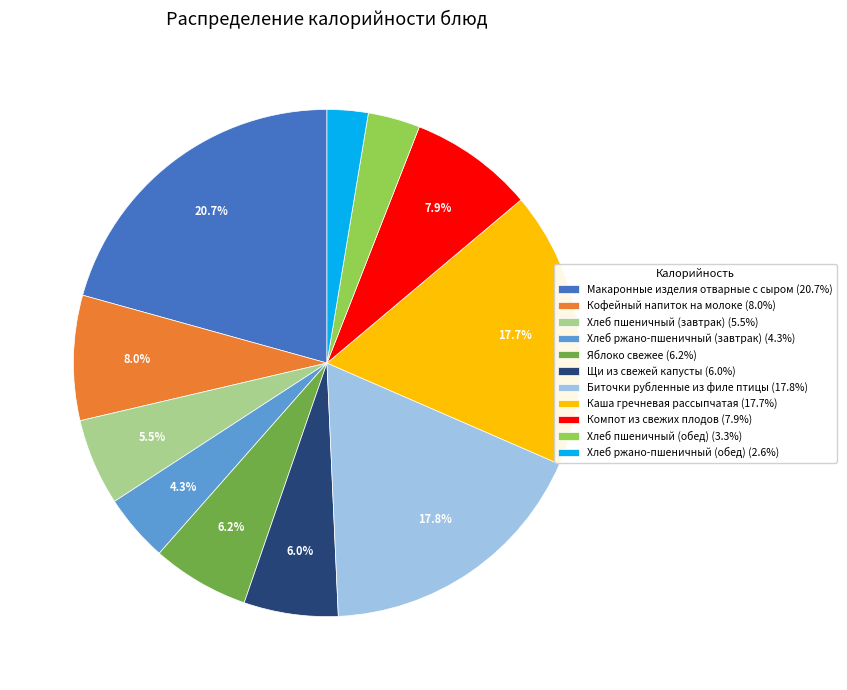

True or false: Макаронные изделия отварные с сыром accounts for 21% of the total.

True